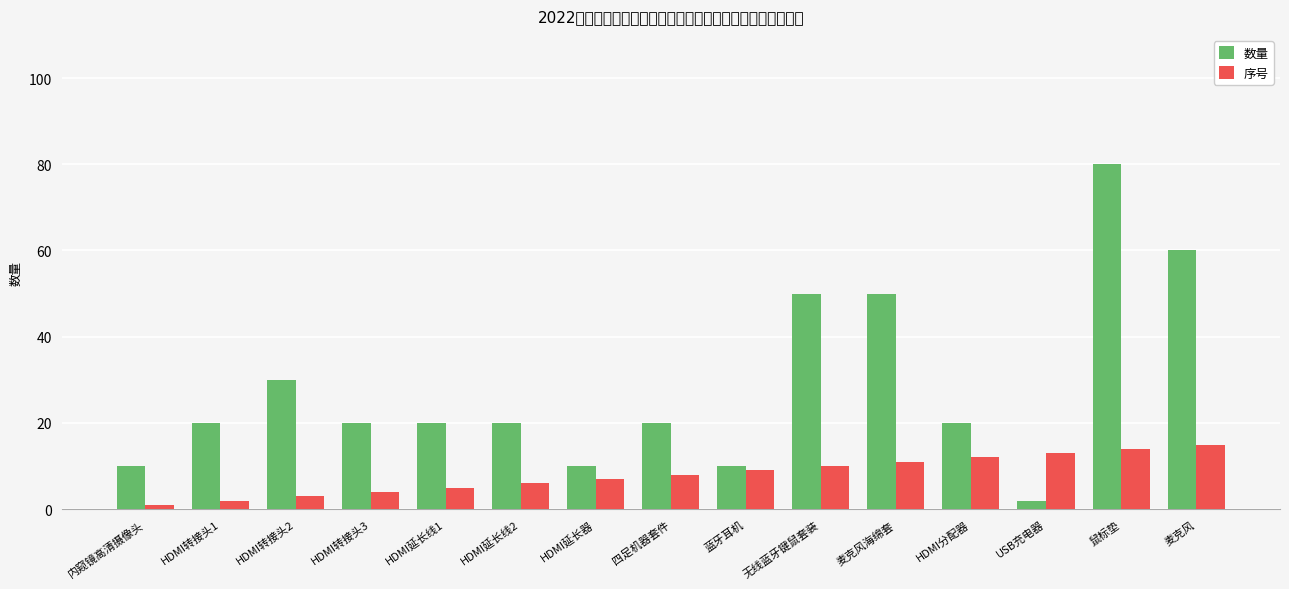

Rank the categories by 数量 value from highest to lowest.

鼠标垫, 麦克风, 无线蓝牙键鼠套装, 麦克风海绵套, HDMI转接头2, HDMI转接头1, HDMI转接头3, HDMI延长线1, HDMI延长线2, 四足机器套件, HDMI分配器, 内窥镜高清摄像头, HDMI延长器, 蓝牙耳机, USB充电器